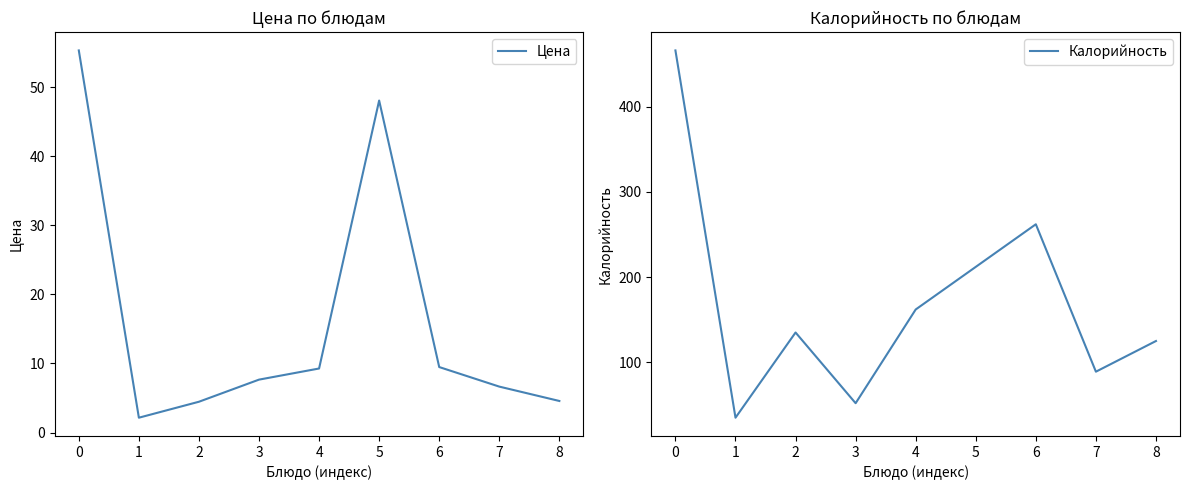

True or false: Цена has more than 0 interior local peaks.

True